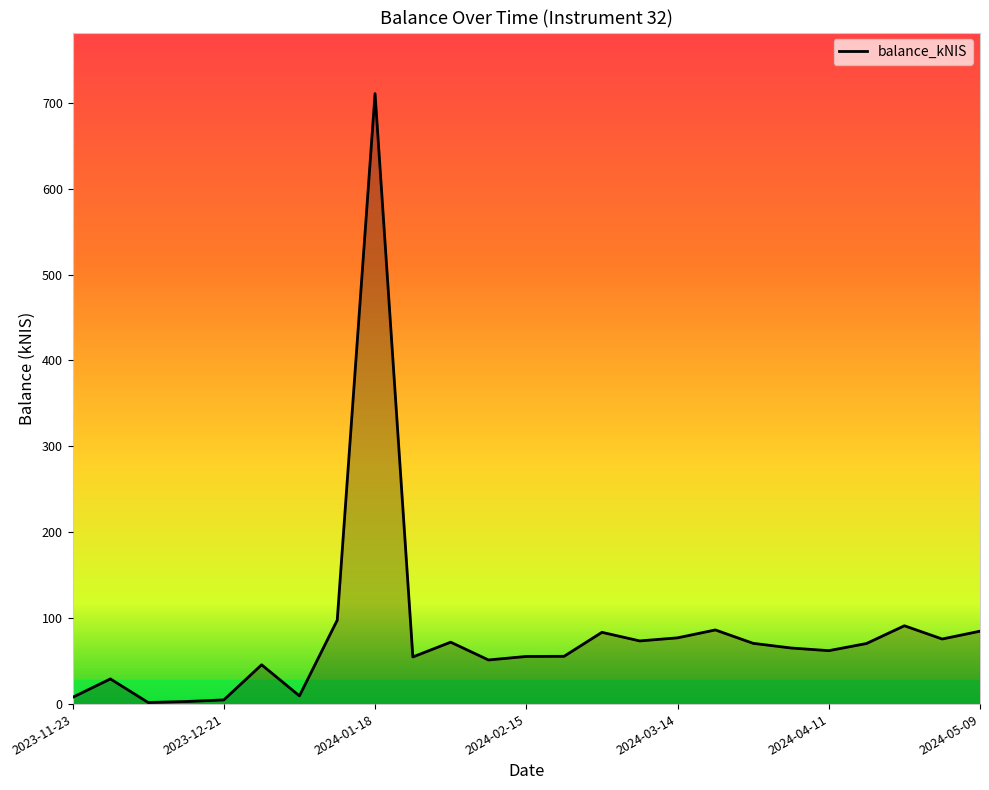

How many values are below 65?

12